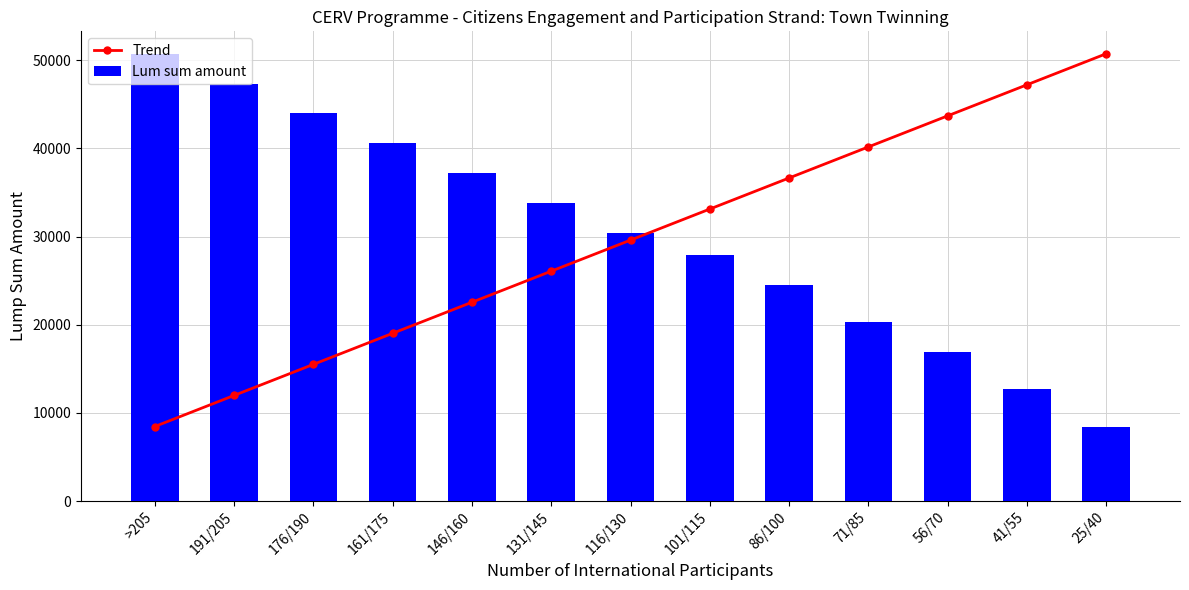

What is the difference between the Trend values at 191/205 and 116/130?

17620.8